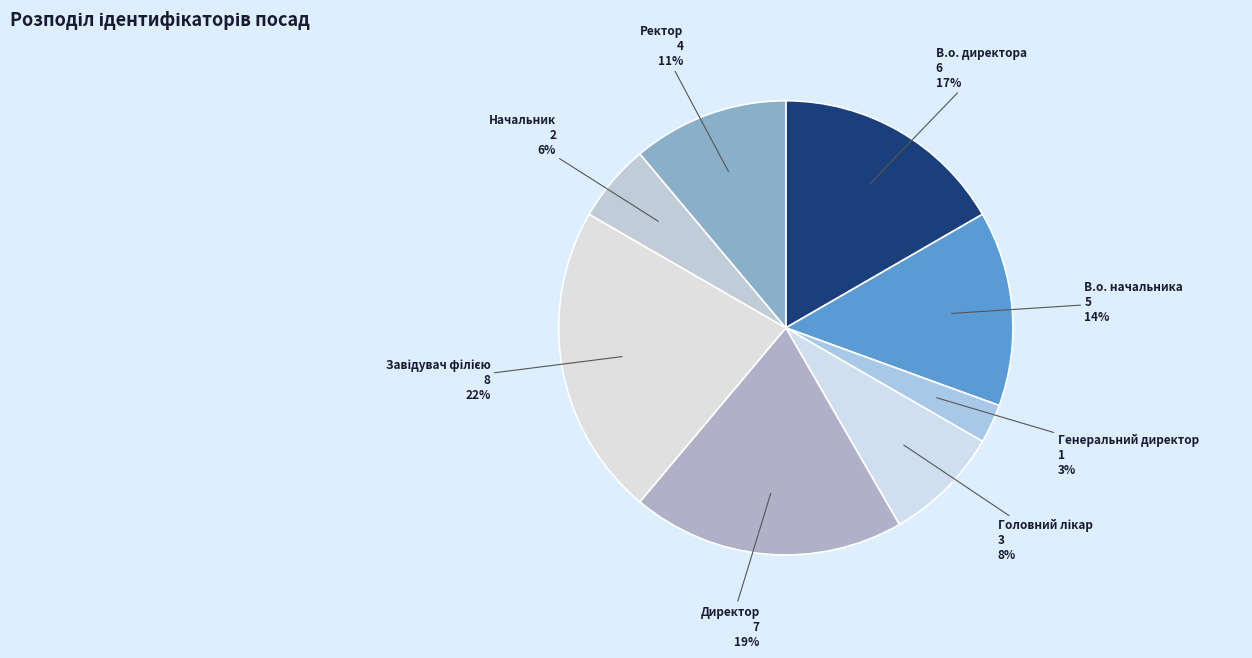

Is there any slice that represents more than half of the pie?

No